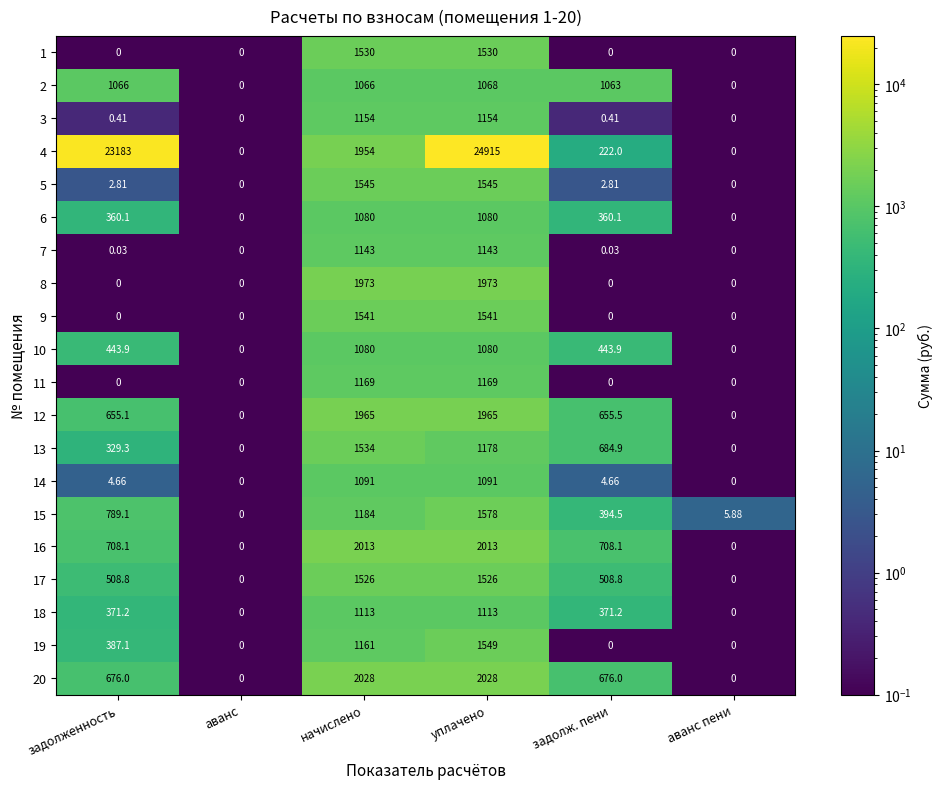

At which label does 4 reach its peak?

уплачено